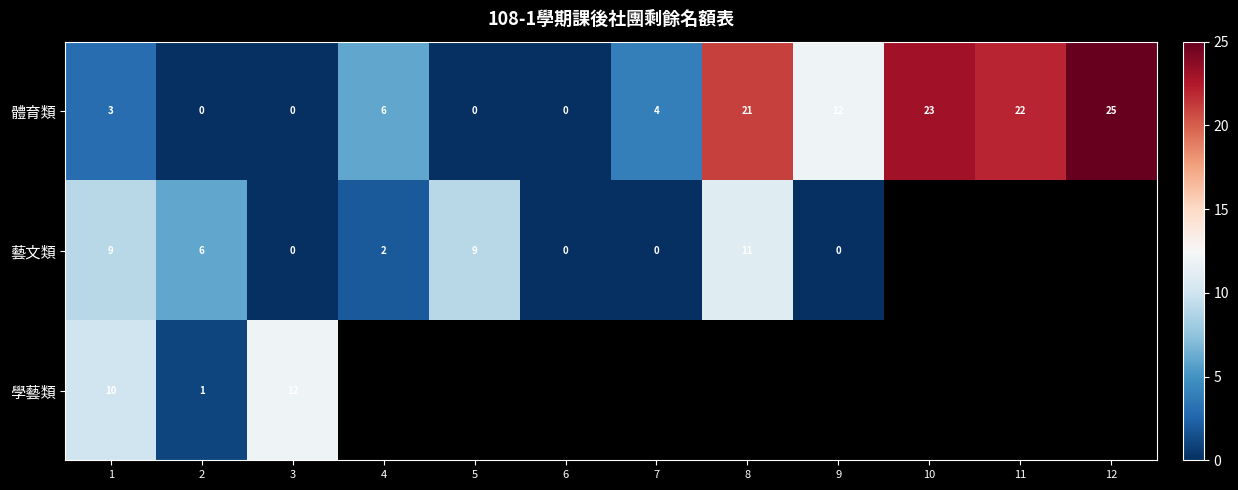

What is the spread (max minus min) of values at 3?

12